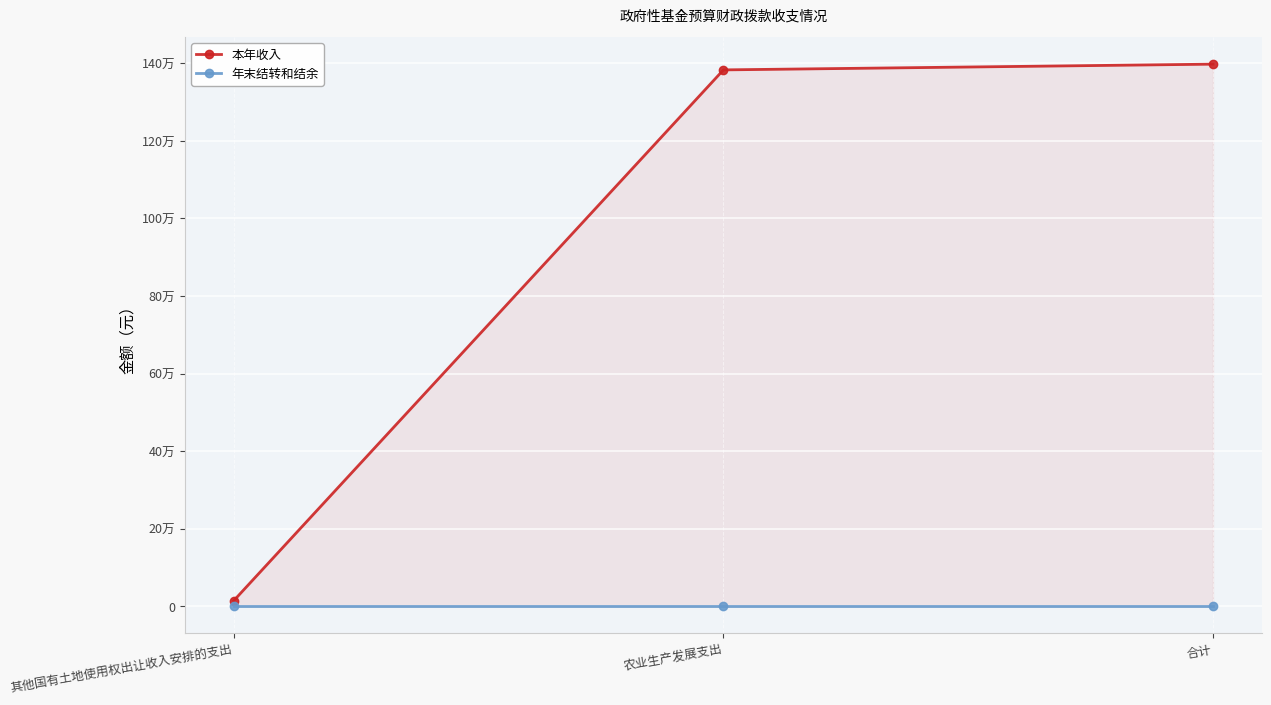

The 本年收入 series shows 9373.3 at 其他国有土地使用权出让收入安排的支出. True or false?

False